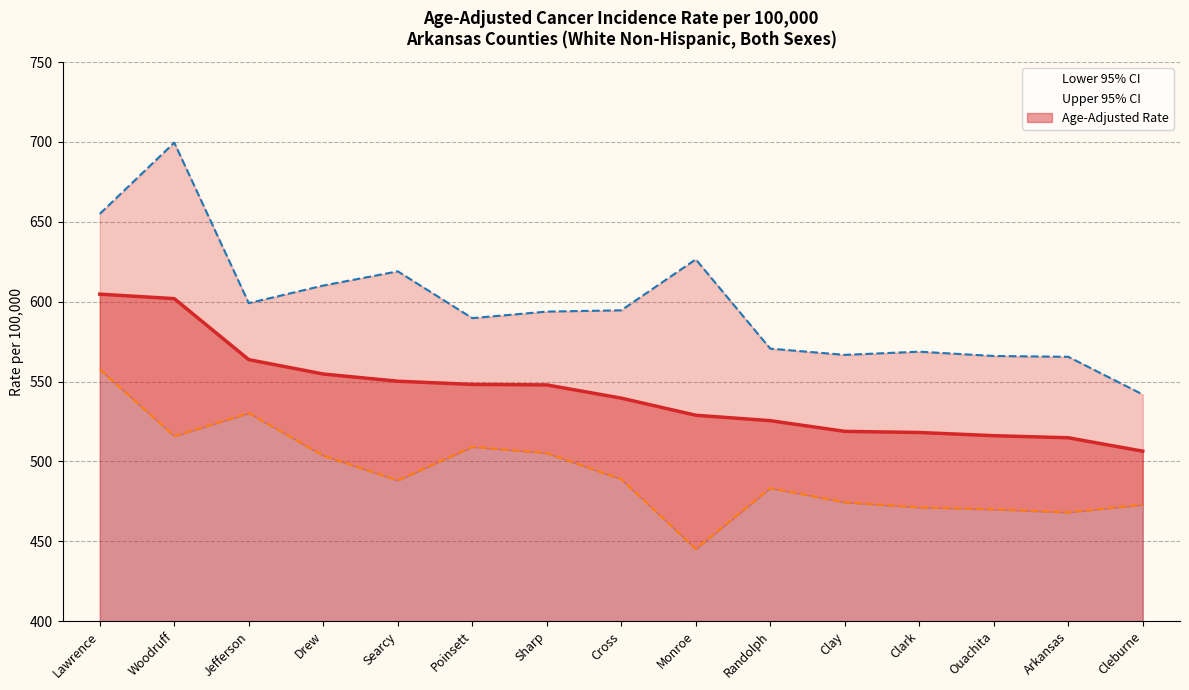

What is the minimum value for Lower 95% CI?

445.2